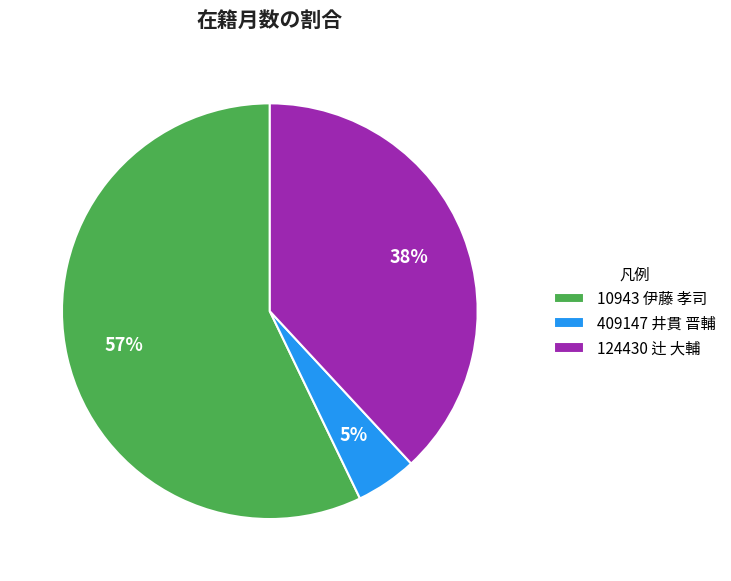

Approximately how many times larger is the value at 124430 辻 大輔 compared to 10943 伊藤 孝司?

0.7